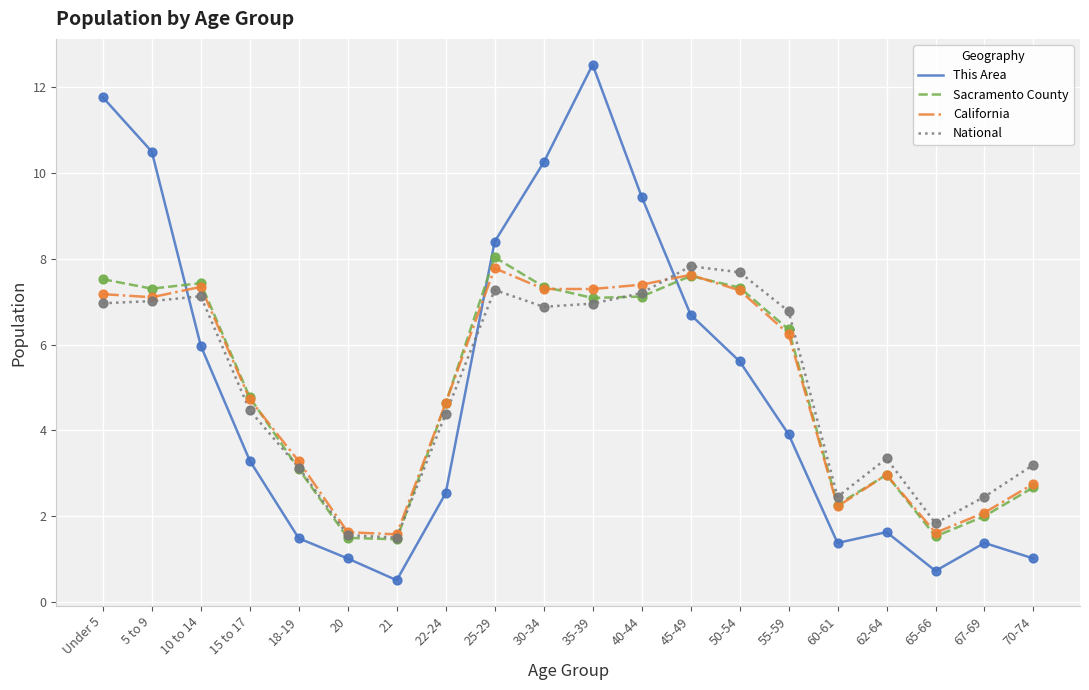

What is the difference between the highest and lowest values at 67-69?

1.1